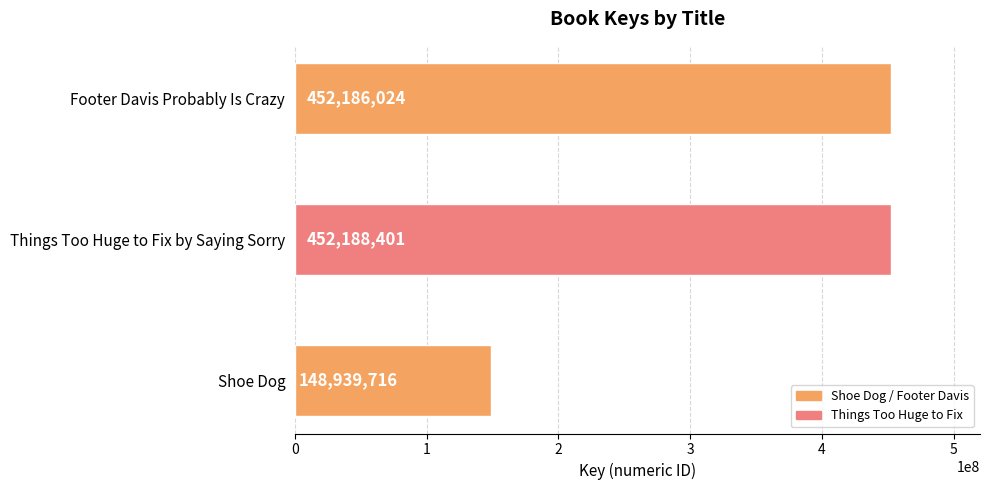

The chart shows a value of 452186024 at Footer Davis Probably Is Crazy. True or false?

True